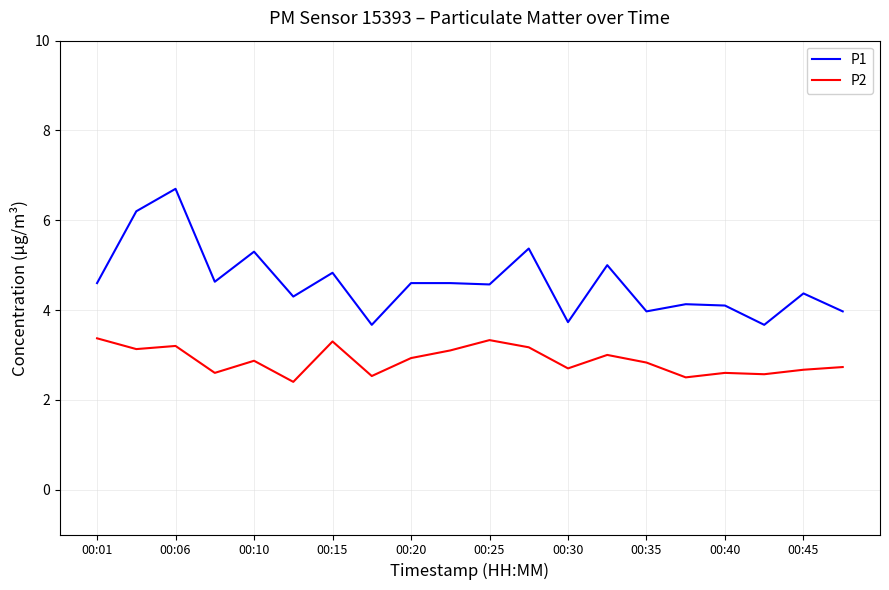

Which series has the largest total across all categories?

P1